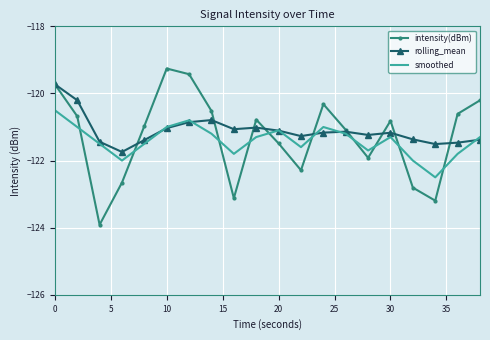

What is the minimum value shown in the chart?

-123.9